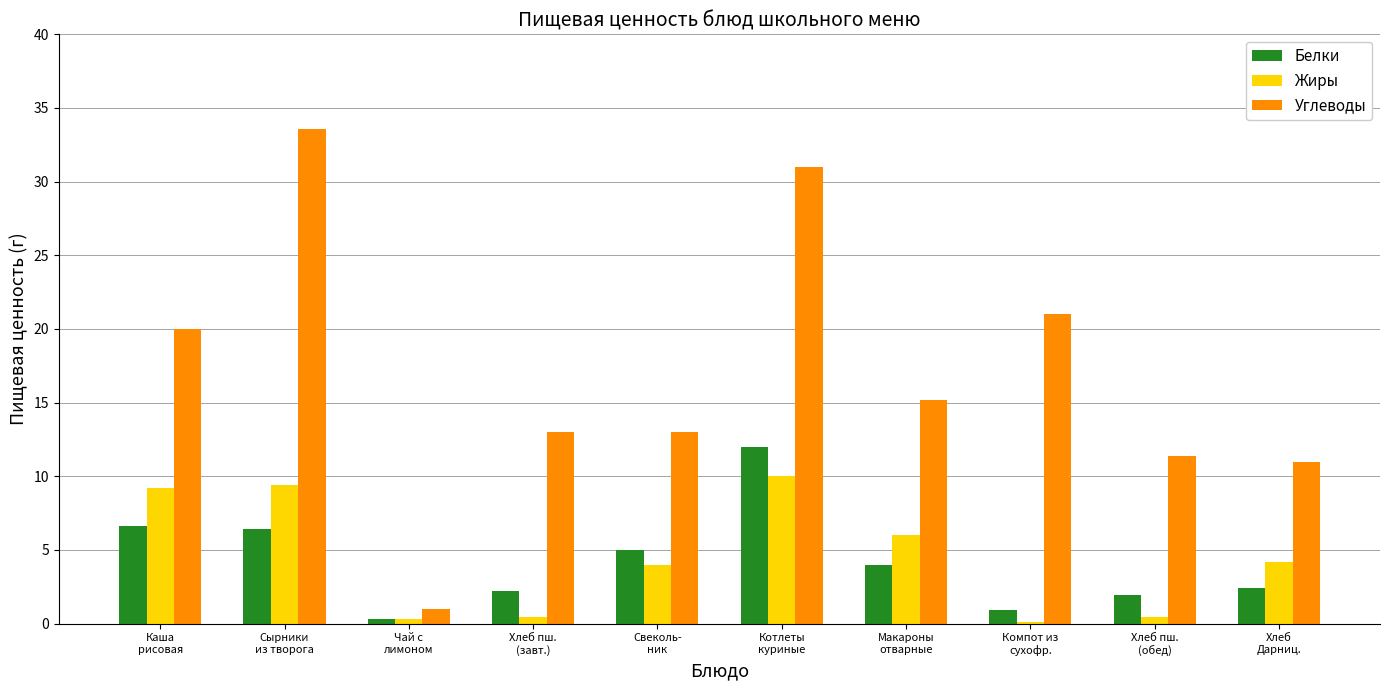

What is the sum of all Углеводы values?

170.2